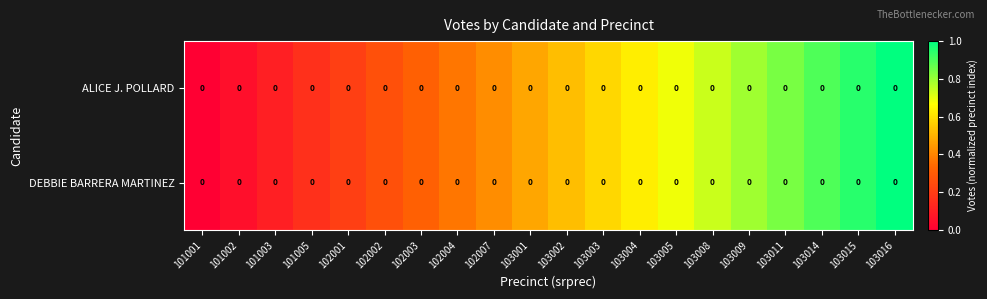

Rank the series by their maximum value, from highest to lowest.

ALICE J. POLLARD, DEBBIE BARRERA MARTINEZ